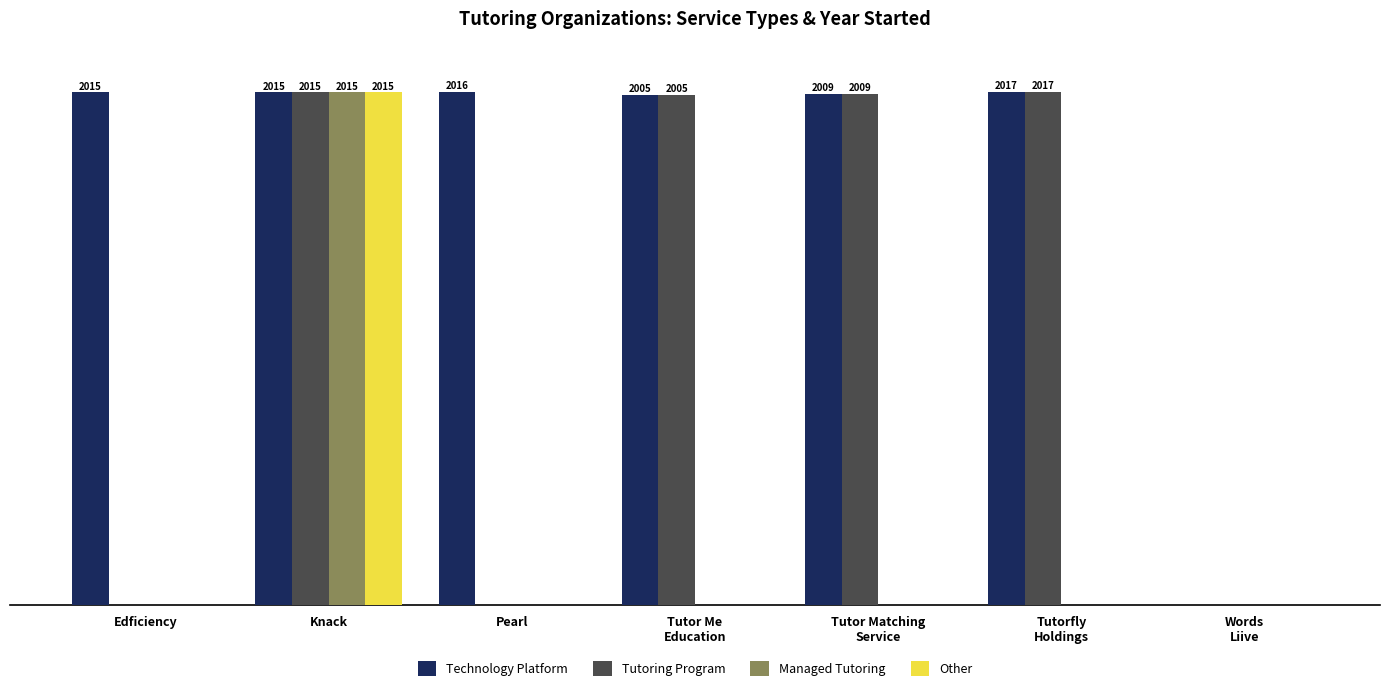

The Tutoring Program series shows -1220 at Pearl. True or false?

False